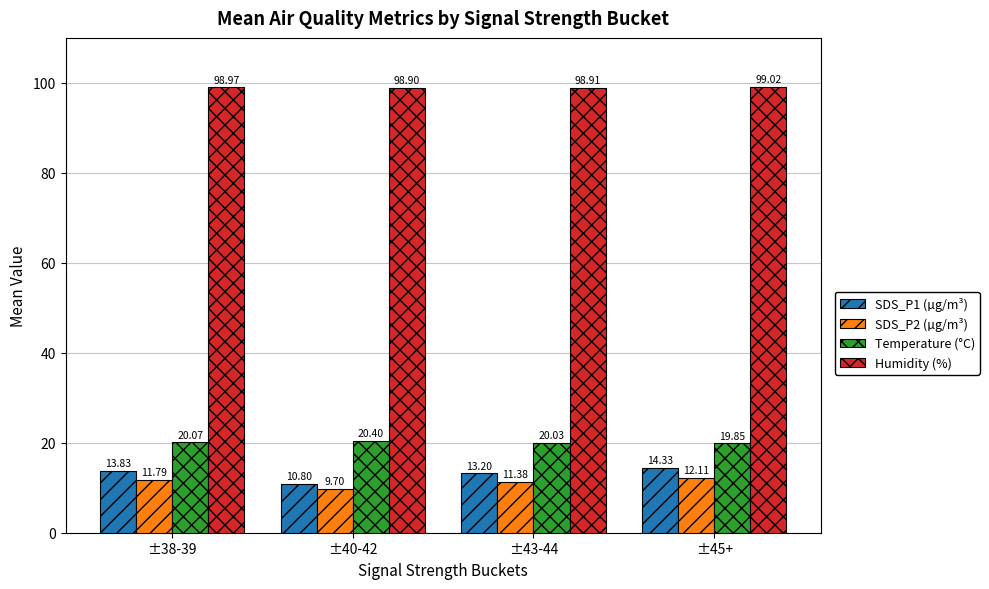

What is the total value across all series at ±43-44?

143.5